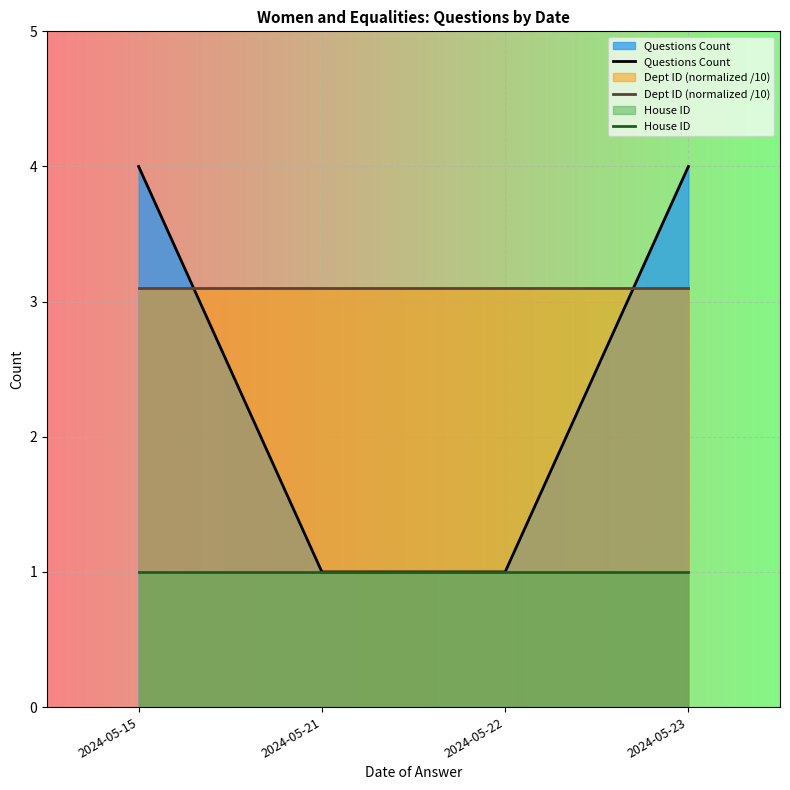

Which series changed the most between 2024-05-21 and 2024-05-23?

Questions Count